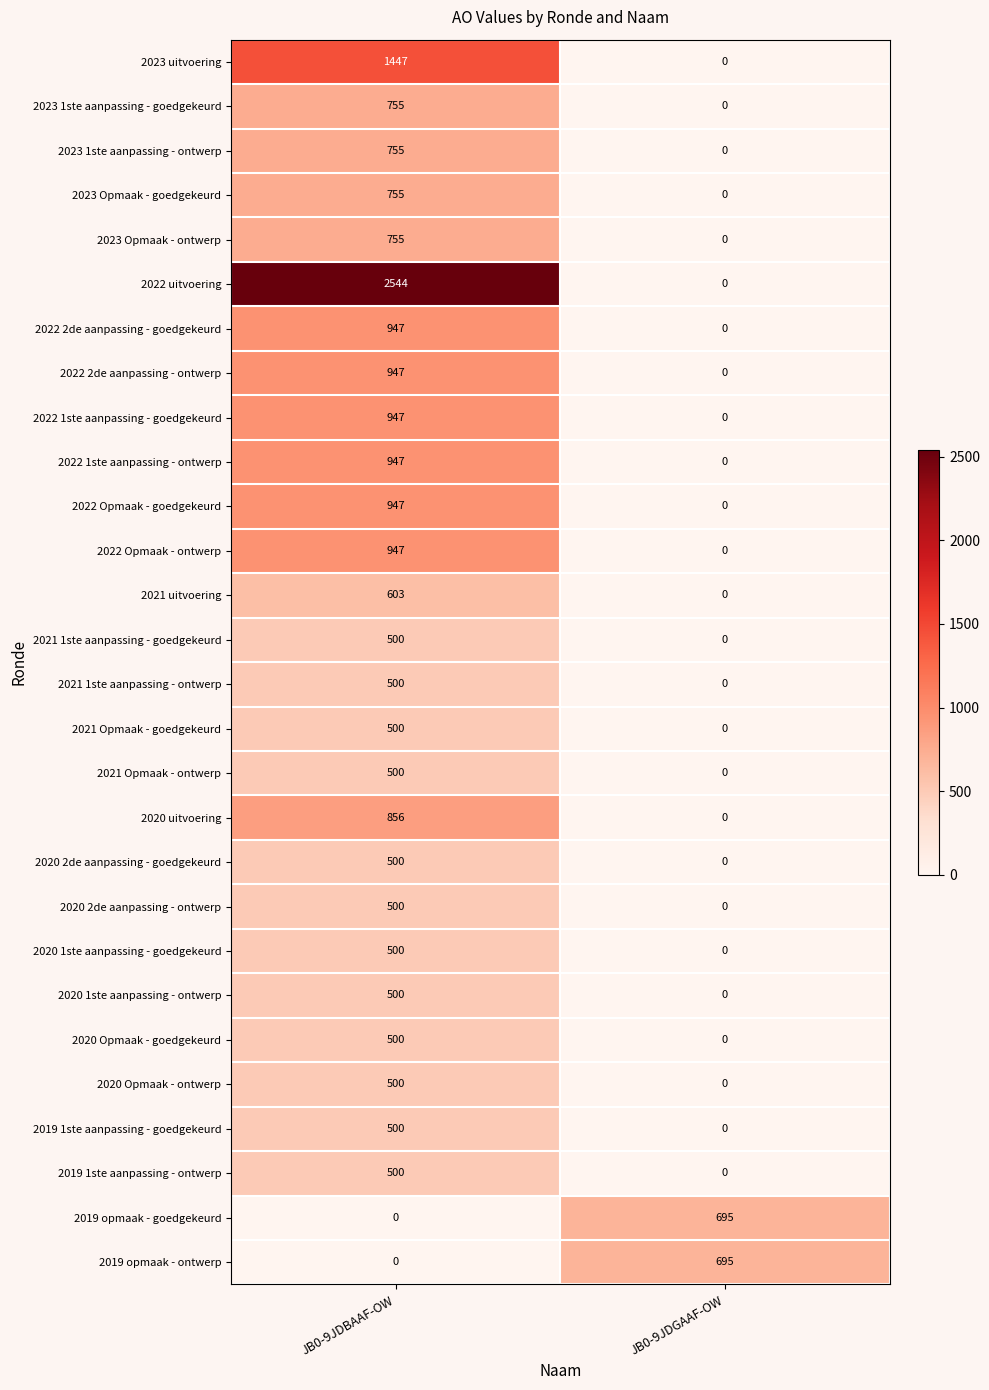

At which label is 2021 uitvoering closest to 301?

JB0-9JDGAAF-OW